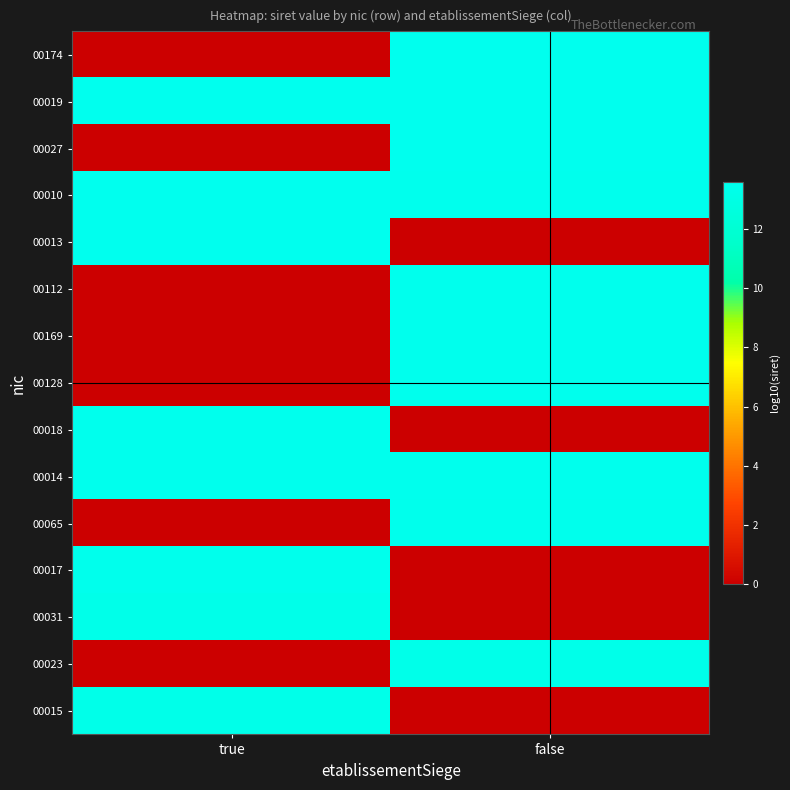

Rank the series at true from highest to lowest value.

00019, 00010, 00013, 00014, 00018, 00017, 00031, 00015, 00023, 00065, 00128, 00169, 00112, 00027, 00174